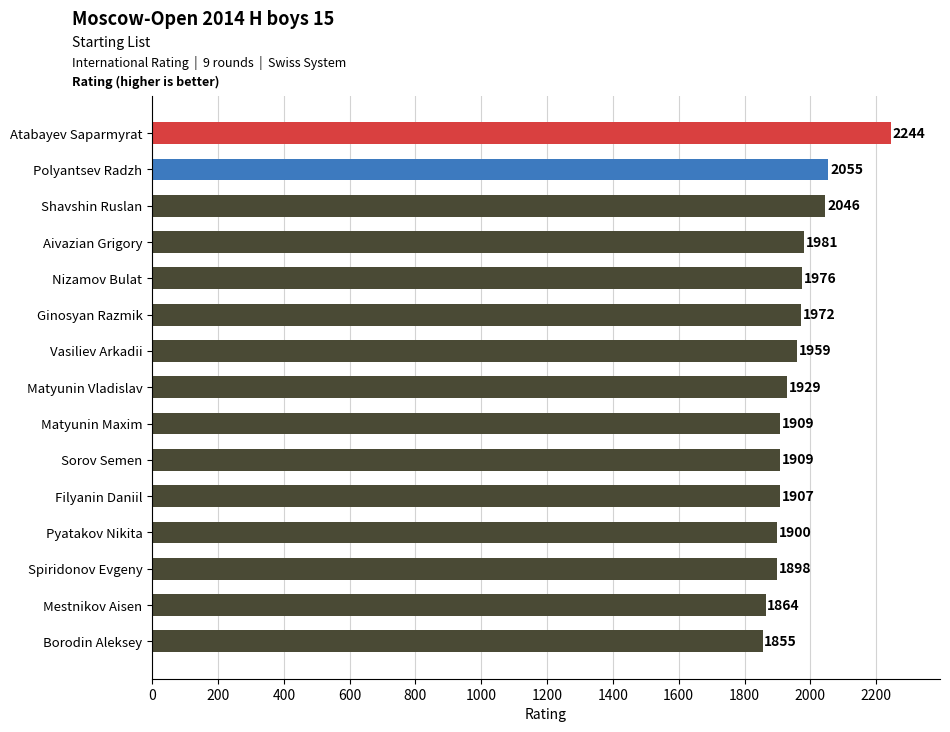

Are the bars horizontal?

Yes